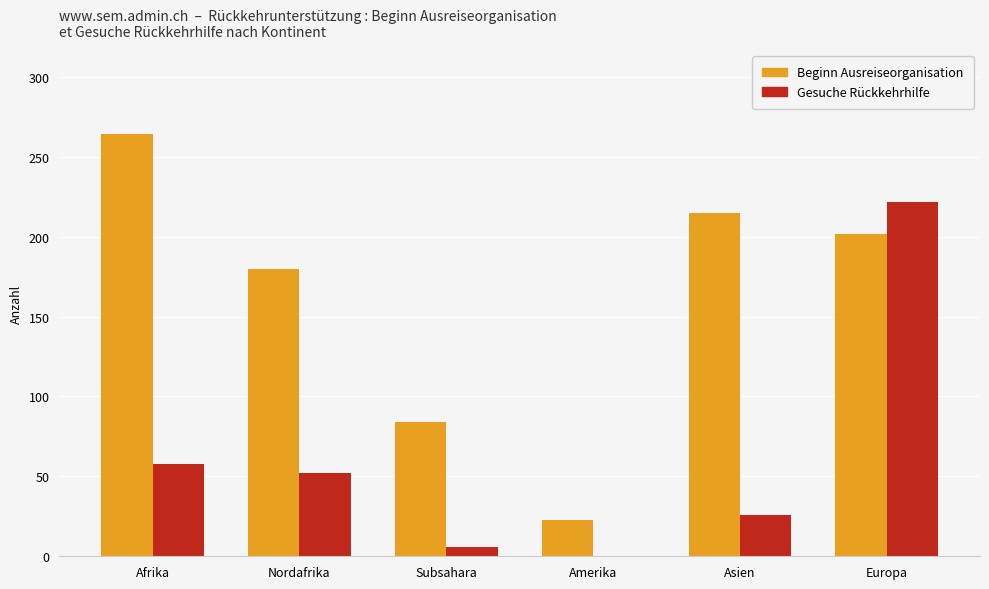

What is the total value across all series at Nordafrika?

232